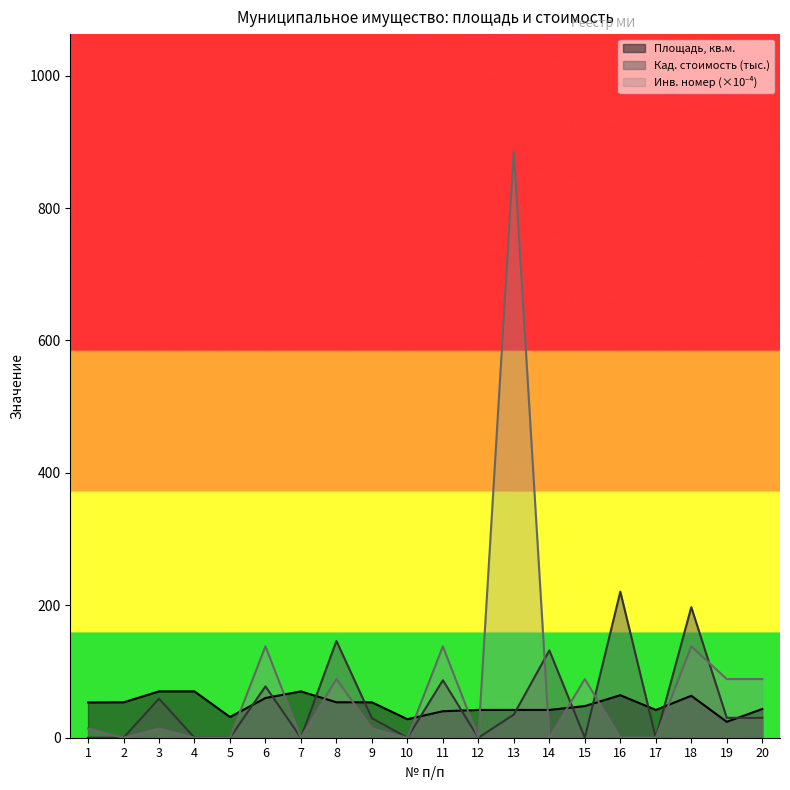

Reading left to right, list all the values displayed in this chart.

Площадь, кв.м.: 1=53.3	2=53.5	3=70.0	4=70.0	5=31.3	6=60.0	7=70.0	8=53.5	9=53.5	10=28.0	11=40.0	12=42.0	13=42.0	14=42.0	15=47.8	16=64.2	17=42.0	18=63.3	19=24.0	20=43.4
Кадастровая стоимость: 1=0.0	2=0.0	3=59.0	4=0.0	5=0.0	6=77.5	7=0.0	8=146.2	9=29.5	10=0.0	11=86.8	12=0.0	13=35.0	14=131.9	15=0.0	16=220.6	17=0.0	18=197.2	19=30.0	20=30.0
Инвентарный номер: 1=13.8	2=0.0	3=13.8	4=0.0	5=0.0	6=138.0	7=0.0	8=88.6	9=13.8	10=0.0	11=138.0	12=0.0	13=885.6	14=0.0	15=88.6	16=0.0	17=0.0	18=138.0	19=88.6	20=88.6